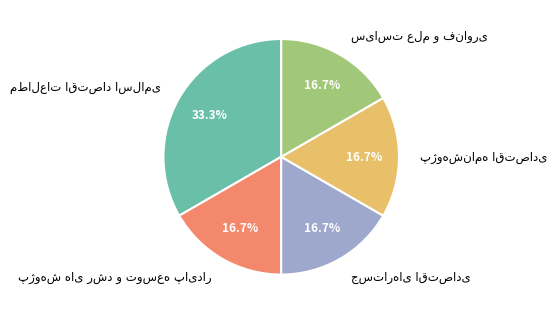

Is there a majority slice in this chart?

No